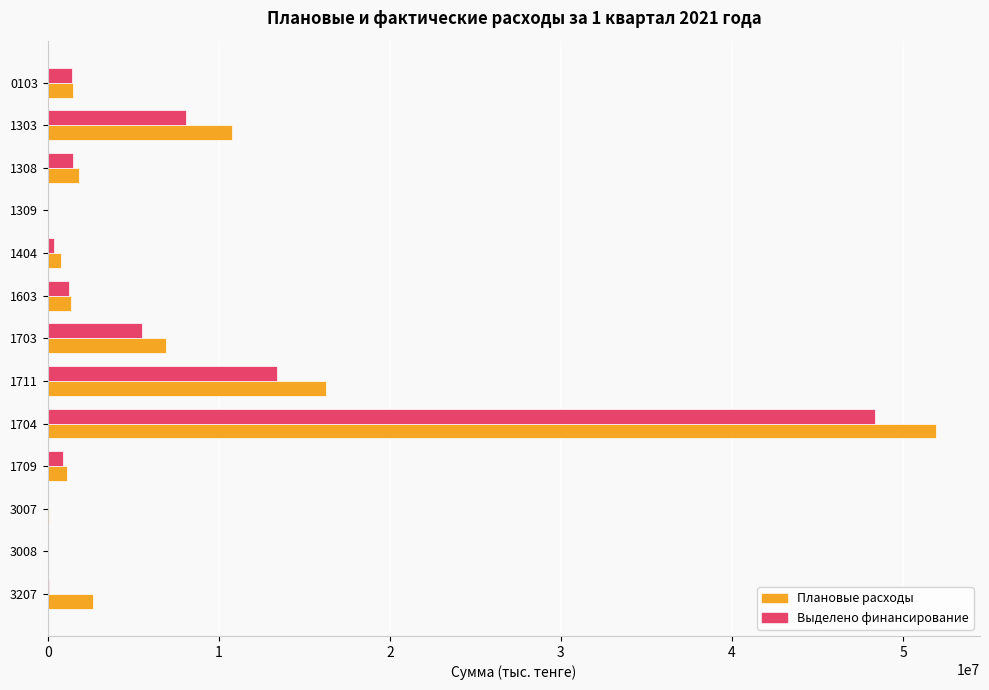

The value of Плановые расходы at 1308 is 1852589. True or false?

True